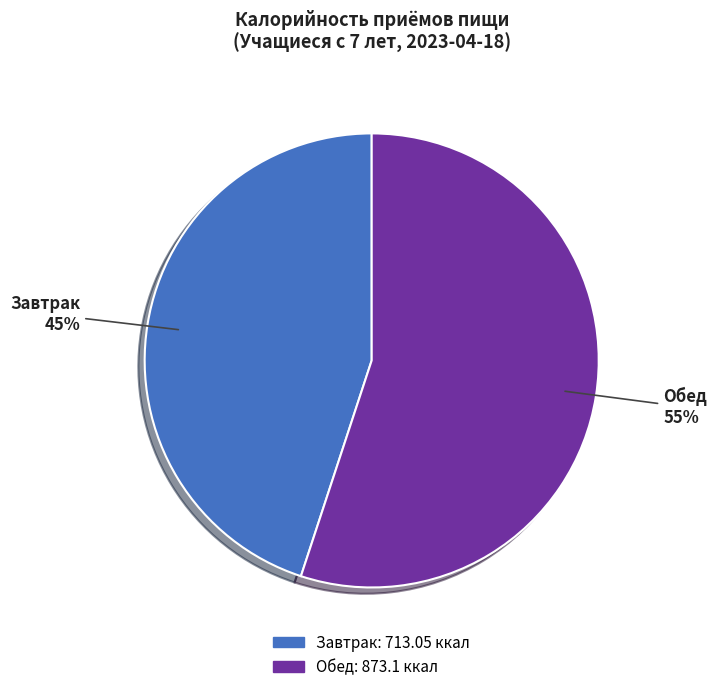

How many segments does this pie chart have?

2